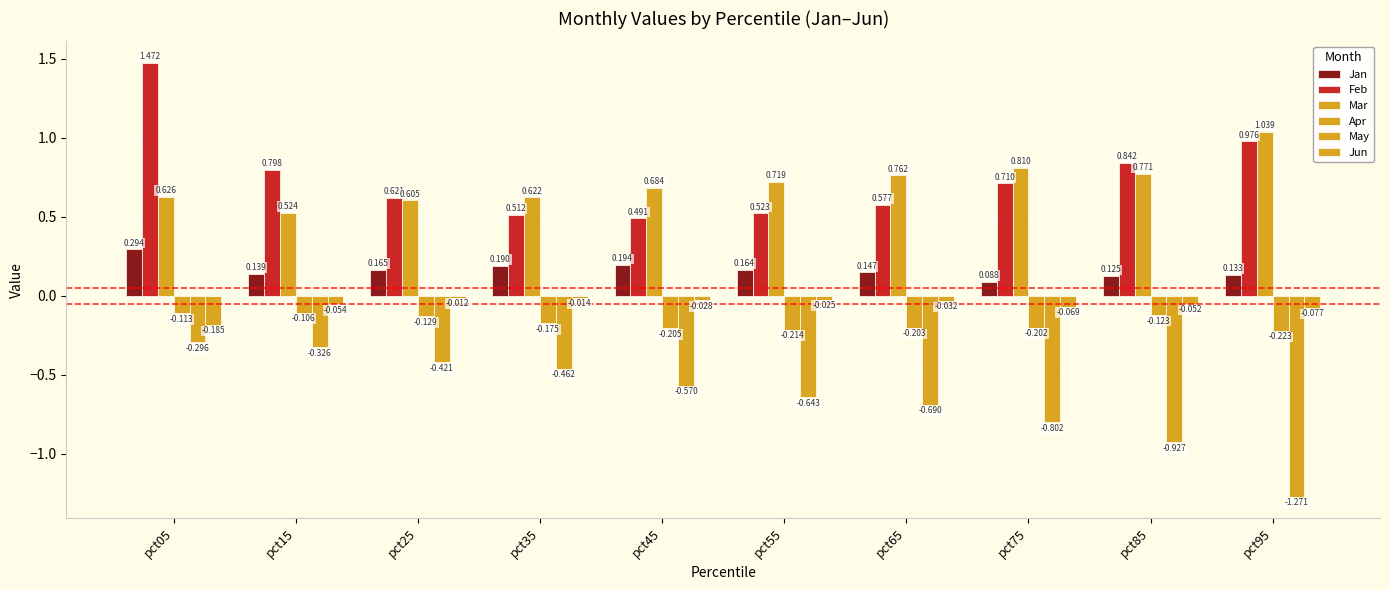

How many groups of bars are there?

10